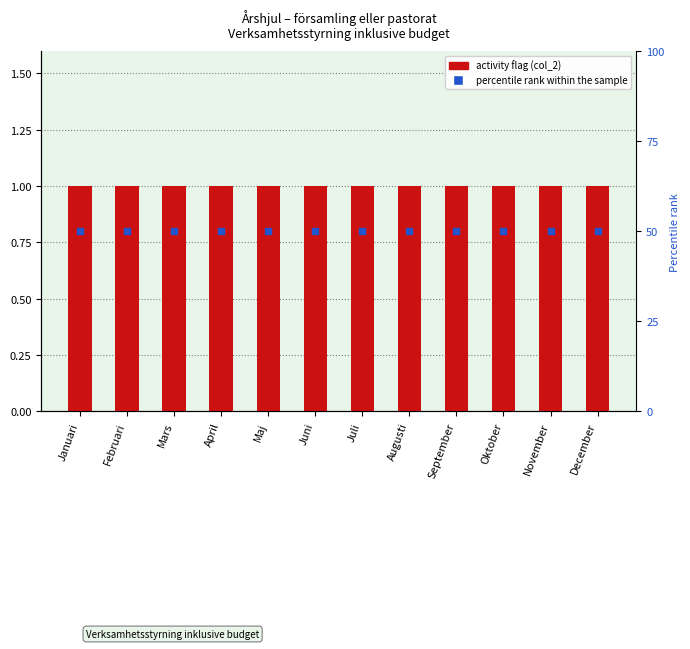

At how many categories does at least one series exceed 16?

12